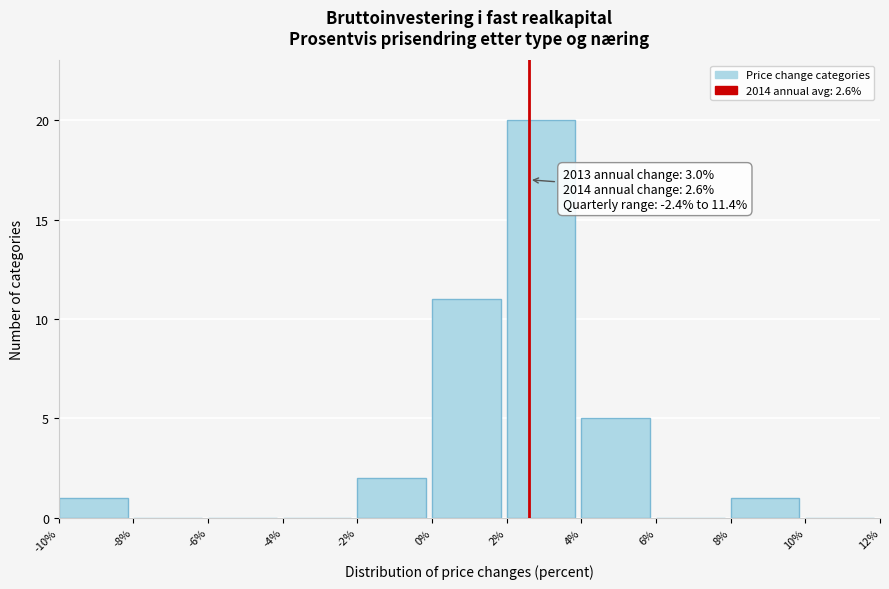

Over which range of the x-axis is the bar tallest?

2% to 4%